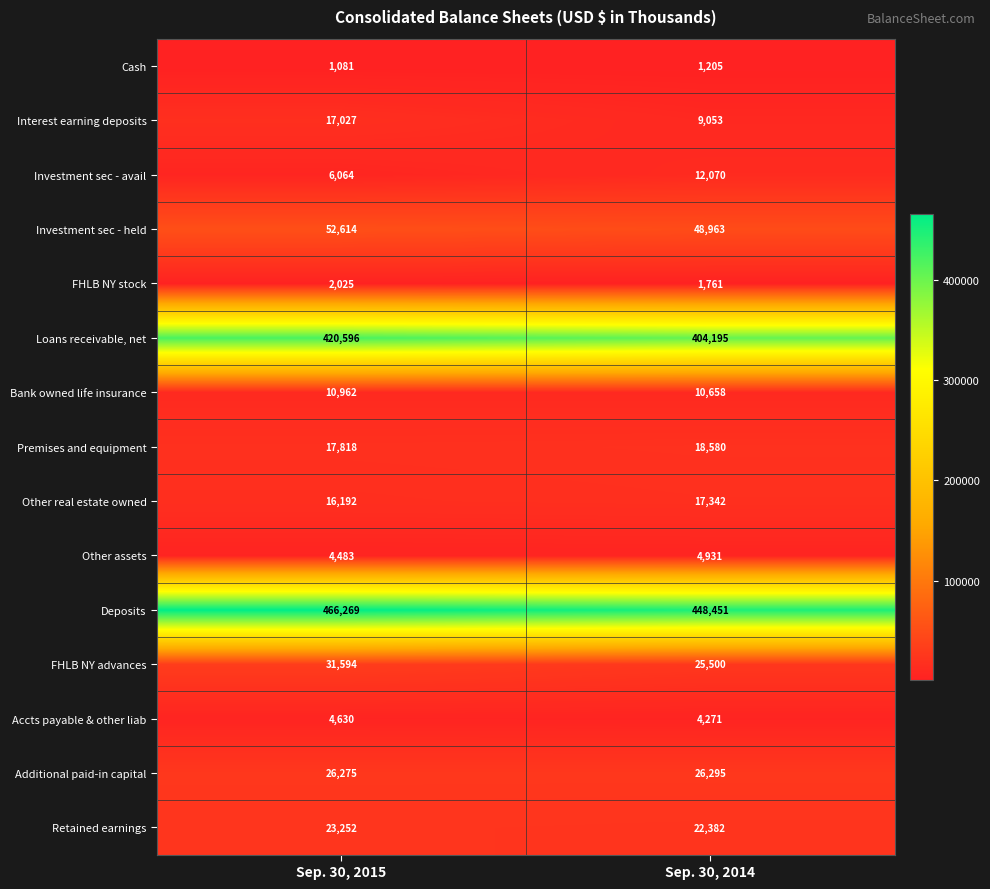

Reading left to right, what are all the values shown in this chart?

Cash: 1081	1205
Interest earning deposits: 17027	9053
Investment sec - avail: 6064	12070
Investment sec - held: 52614	48963
FHLB NY stock: 2025	1761
Loans receivable, net: 420596	404195
Bank owned life insurance: 10962	10658
Premises and equipment: 17818	18580
Other real estate owned: 16192	17342
Other assets: 4483	4931
Deposits: 466269	448451
FHLB NY advances: 31594	25500
Accts payable & other liab: 4630	4271
Additional paid-in capital: 26275	26295
Retained earnings: 23252	22382